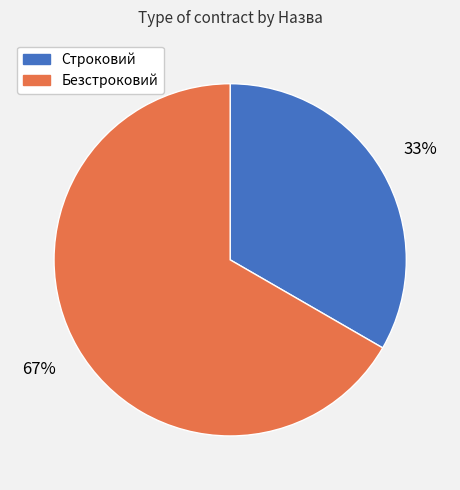

How many slices are in this pie chart?

2